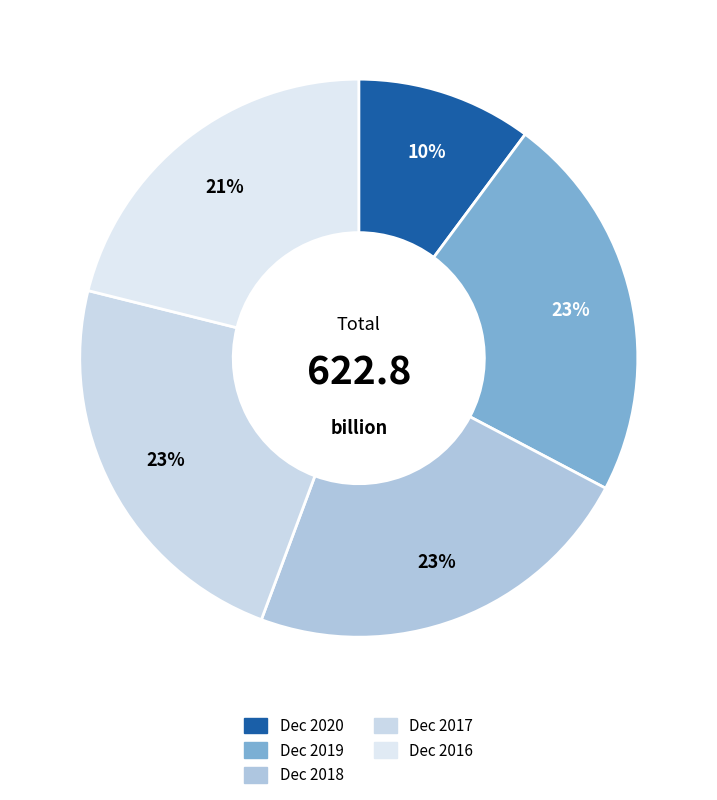

To the nearest percent, what percentage of the pie is Dec 2016?

21%